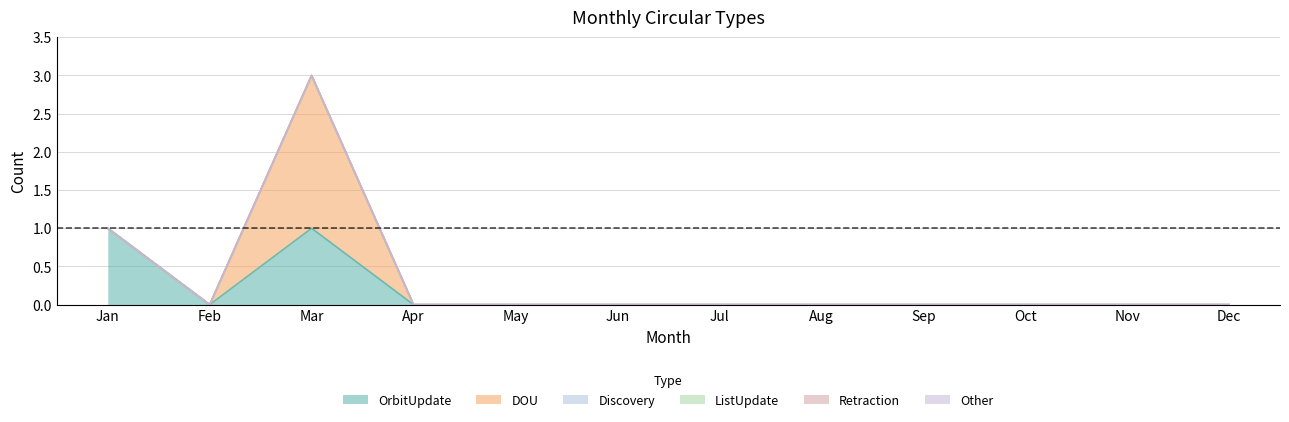

Reading left to right, what are all the values shown in this chart?

OrbitUpdate: Jan=1	Feb=0	Mar=1	Apr=0	May=0	Jun=0	Jul=0	Aug=0	Sep=0	Oct=0	Nov=0	Dec=0
DOU: Jan=0	Feb=0	Mar=2	Apr=0	May=0	Jun=0	Jul=0	Aug=0	Sep=0	Oct=0	Nov=0	Dec=0
Discovery: Jan=0	Feb=0	Mar=0	Apr=0	May=0	Jun=0	Jul=0	Aug=0	Sep=0	Oct=0	Nov=0	Dec=0
ListUpdate: Jan=0	Feb=0	Mar=0	Apr=0	May=0	Jun=0	Jul=0	Aug=0	Sep=0	Oct=0	Nov=0	Dec=0
Retraction: Jan=0	Feb=0	Mar=0	Apr=0	May=0	Jun=0	Jul=0	Aug=0	Sep=0	Oct=0	Nov=0	Dec=0
Other: Jan=0	Feb=0	Mar=0	Apr=0	May=0	Jun=0	Jul=0	Aug=0	Sep=0	Oct=0	Nov=0	Dec=0